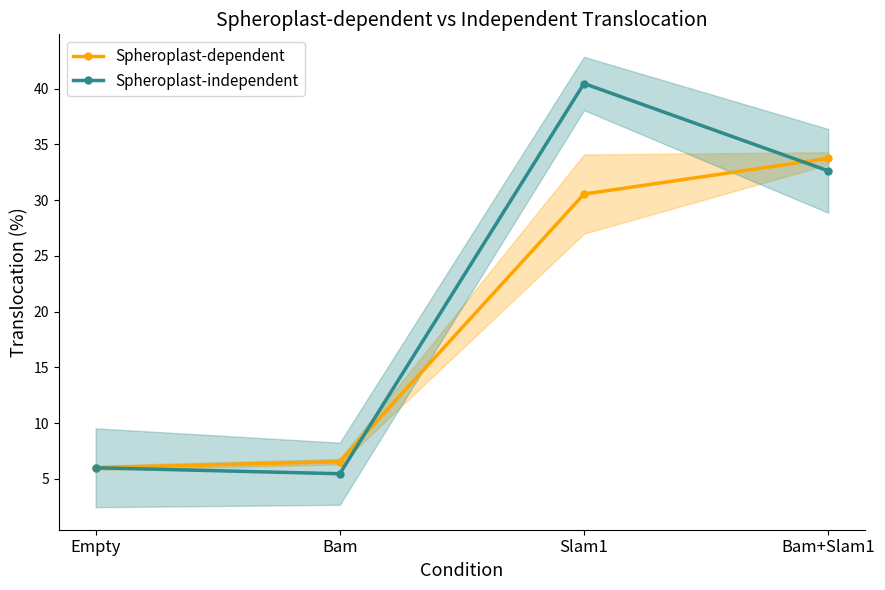

How many lines are shown in the chart?

2